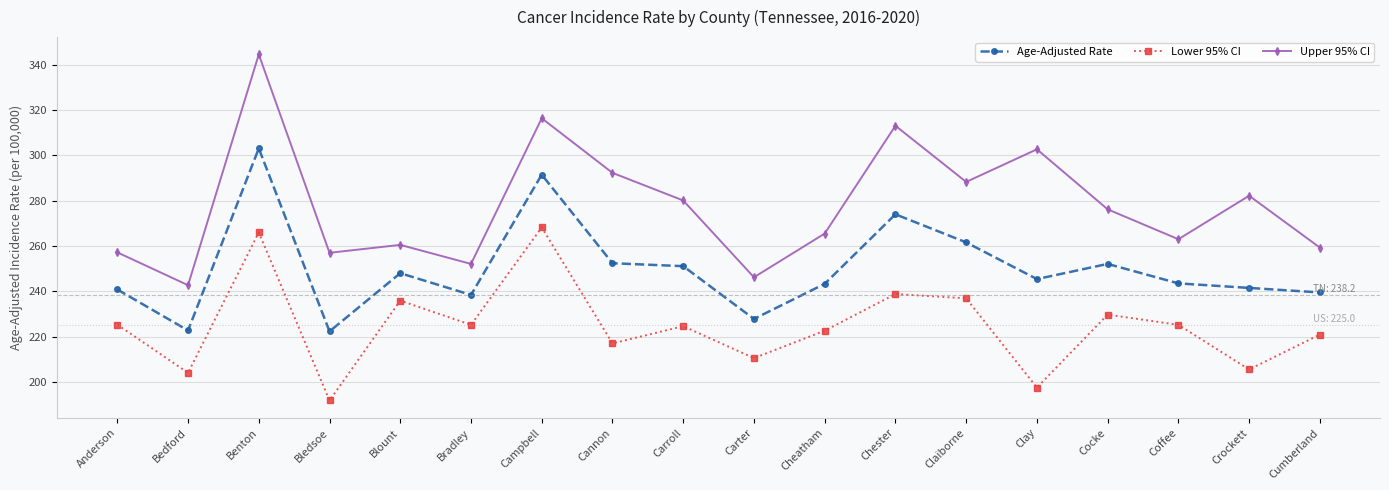

At which category is the sum across all series the highest?

Benton